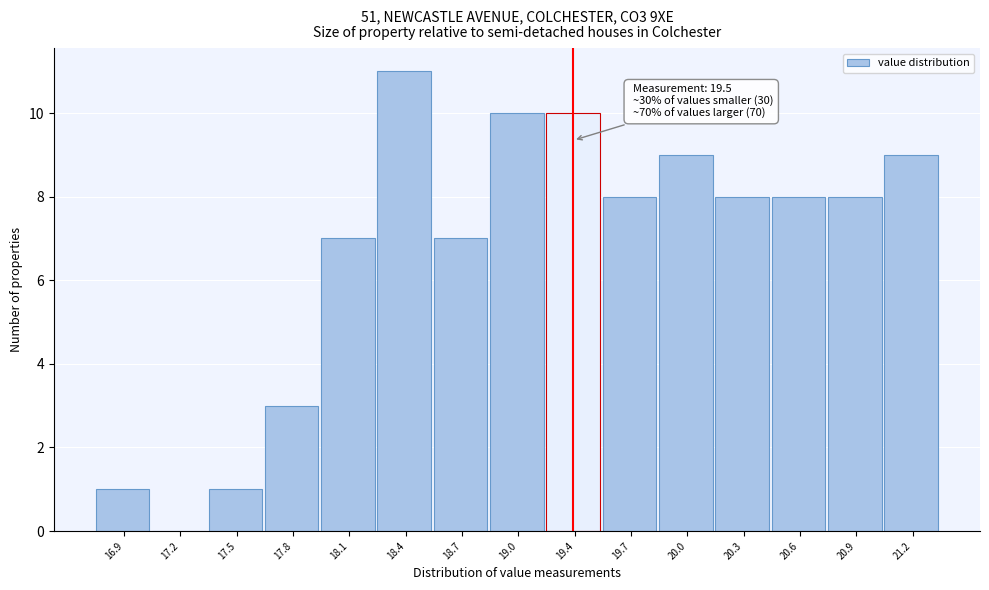

Reading left to right, transcribe all the data shown in this chart.

16.9=1	17.2=0	17.5=1	17.8=3	18.1=7	18.4=11	18.7=7	19.0=10	19.4=10	19.7=8	20.0=9	20.3=8	20.6=8	20.9=8	21.2=9